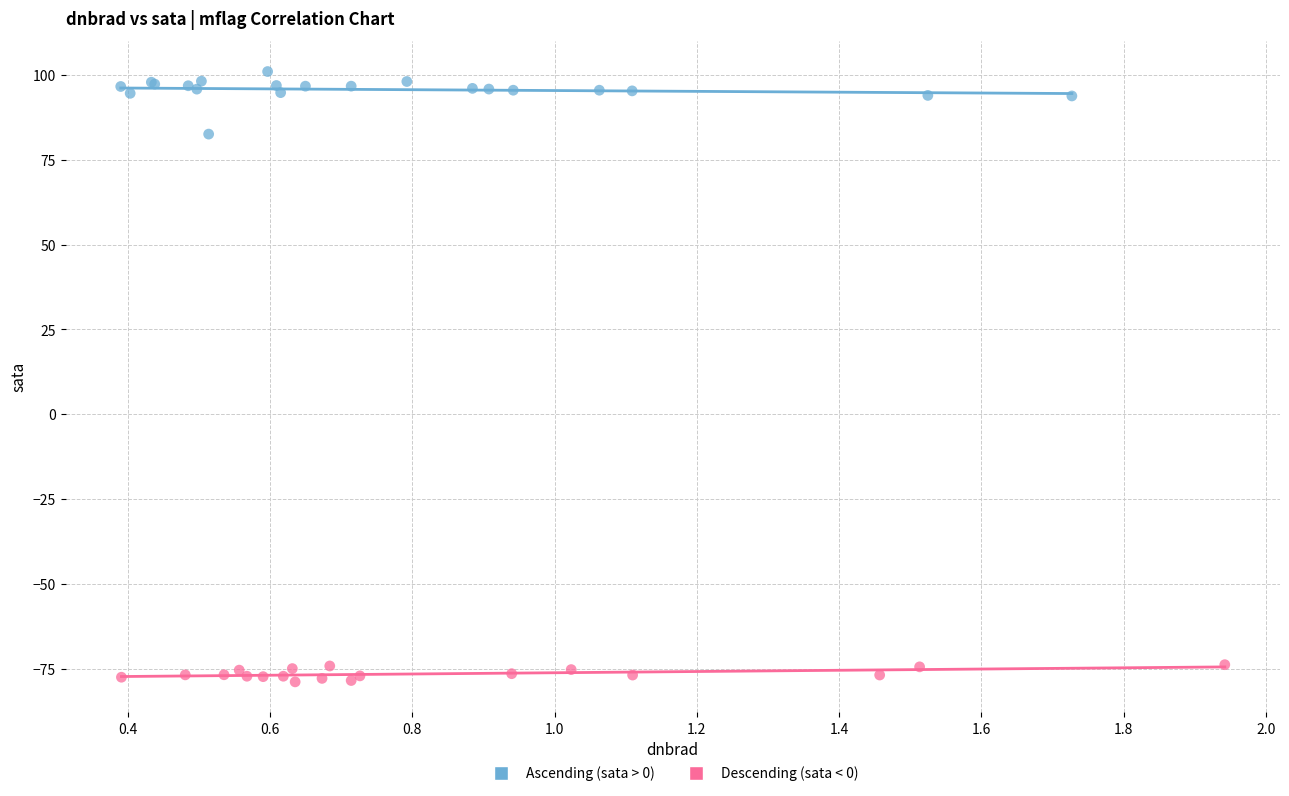

Which series has the widest spread of Y values?

Ascending (sata > 0)